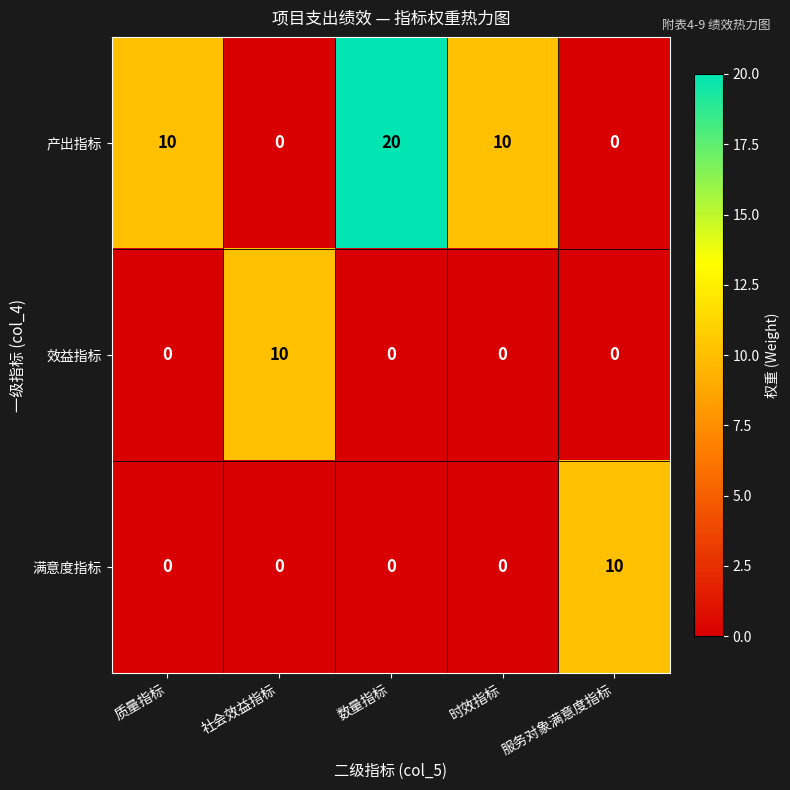

Is the value of 满意度指标 at 质量指标 greater than the value of 产出指标 at 时效指标?

No